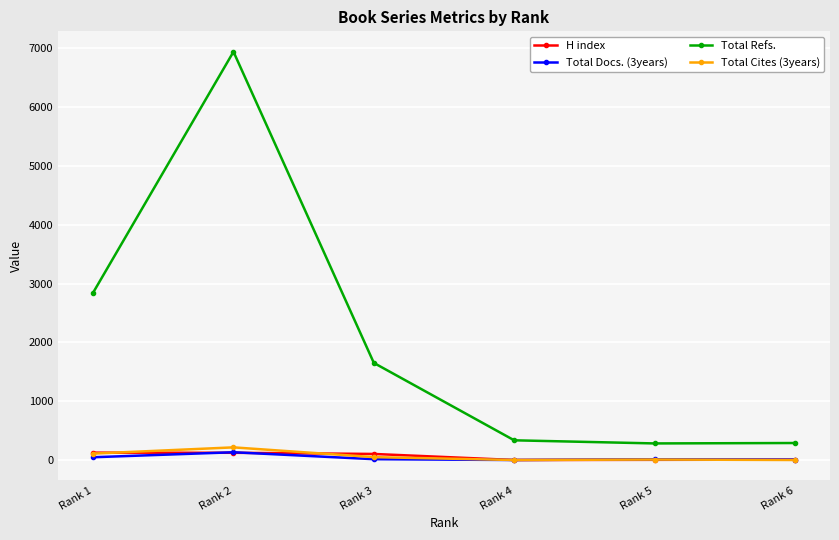

Which series has the widest spread of values?

Total Refs.